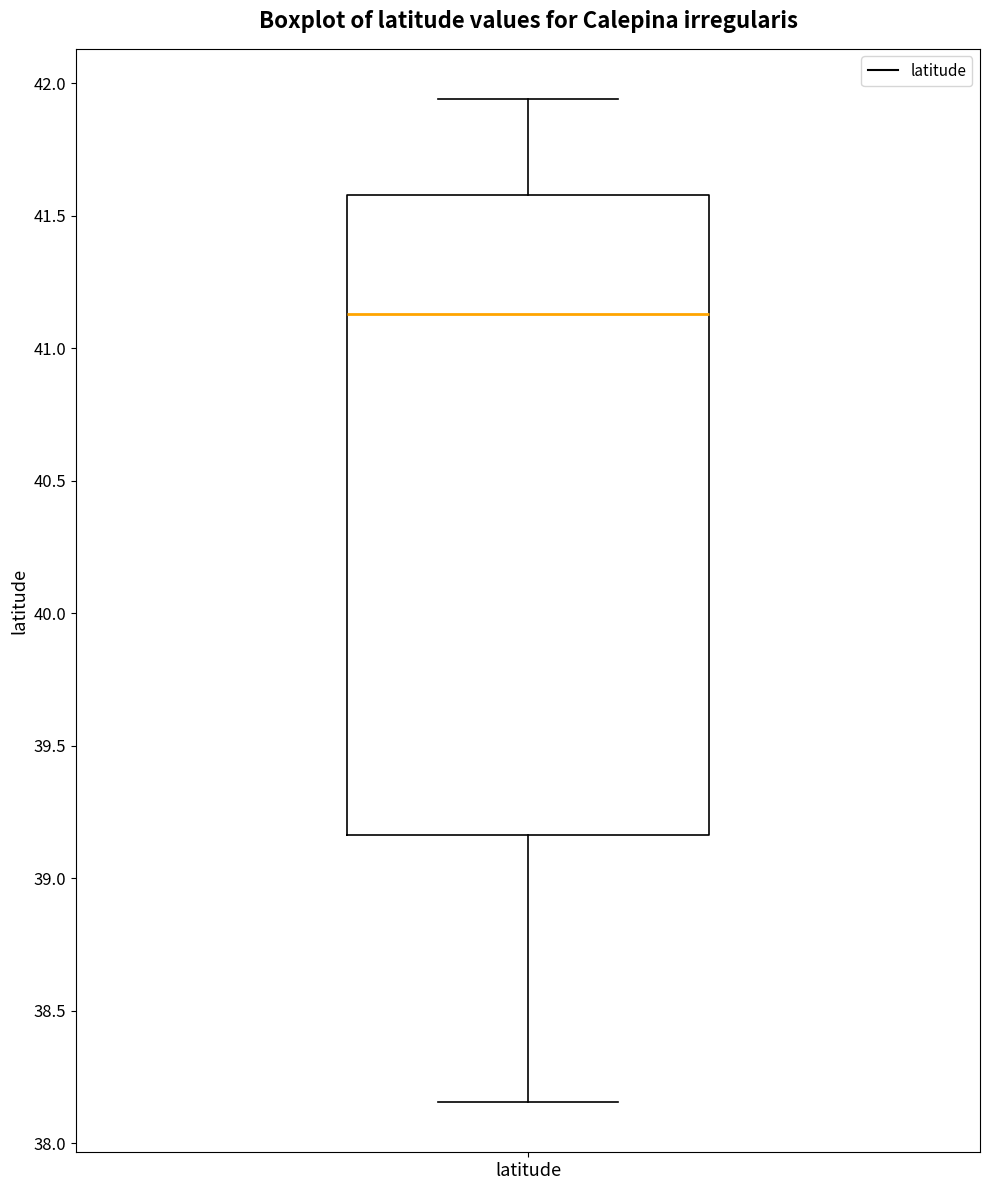

Read this box plot against the y-axis: the position of the median line, the range covered by the box, and the ends of both whiskers. The values are not printed on the chart, so give them approximately, as read against the axis.

median 41.15, box 39.15 to 41.60, whiskers 38.15 to 41.95